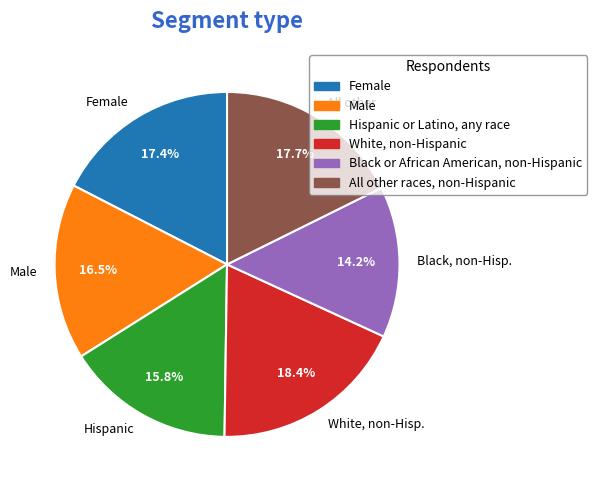

Count the number of slices in the pie.

6